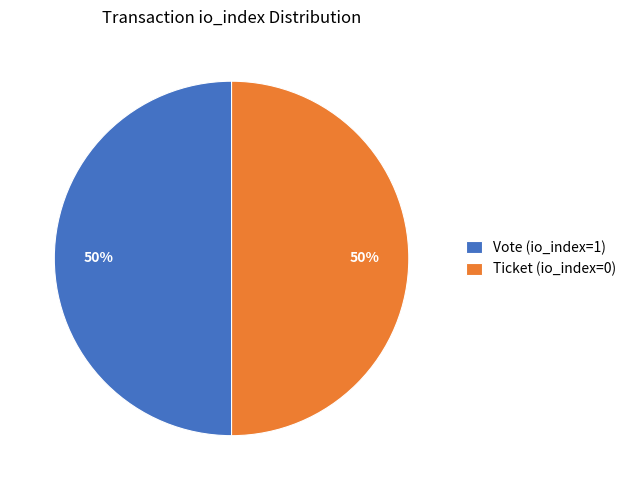

Approximately how many times larger is the value at Vote (io_index=1) compared to Ticket (io_index=0)?

1.0